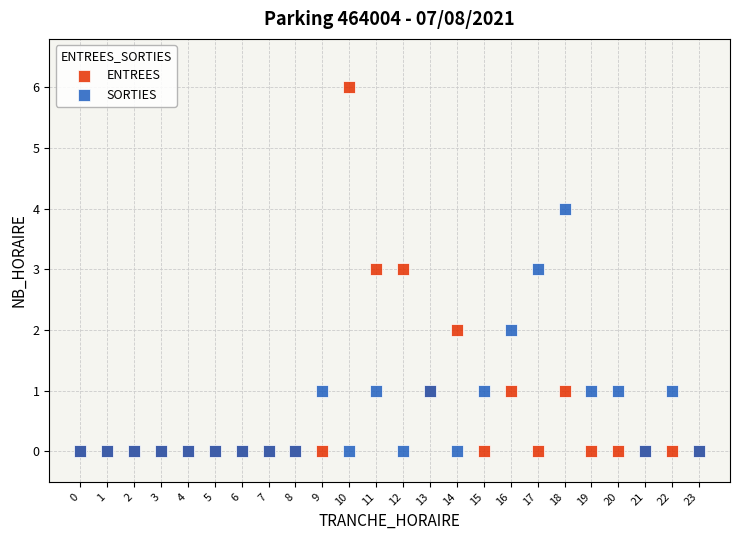

What are all the series names shown in the legend?

ENTREES, SORTIES